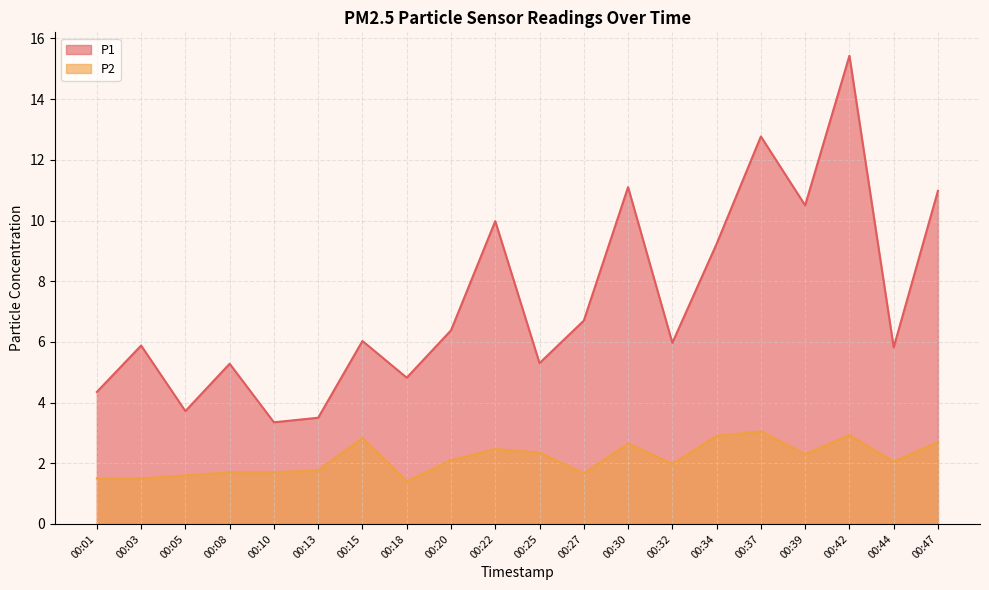

Between 00:32 and 00:47, which series saw the biggest shift?

P1